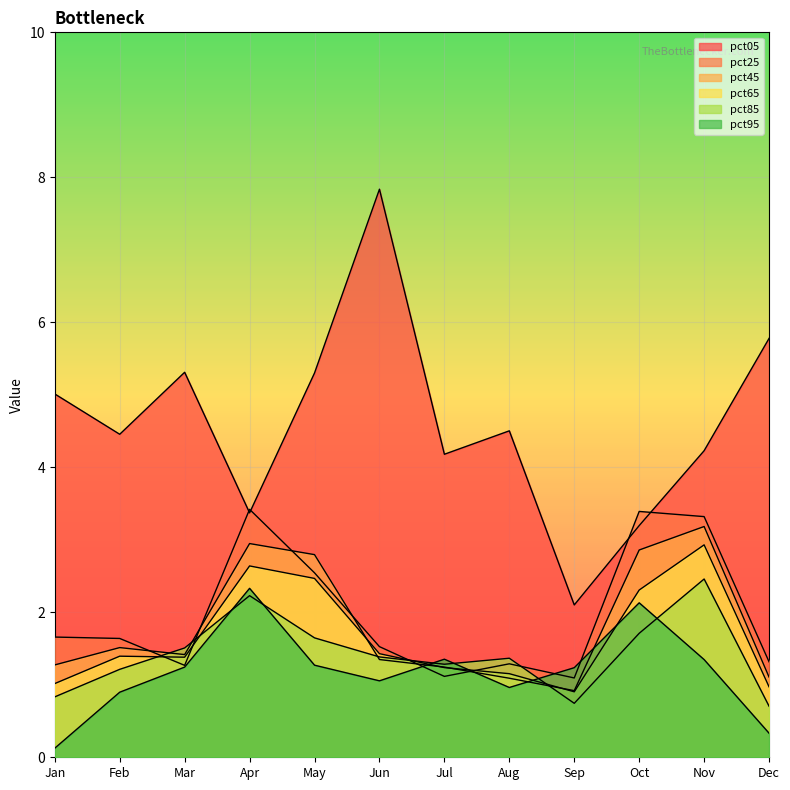

Is the value of pct25 at Nov greater than the value of pct85 at Aug?

Yes